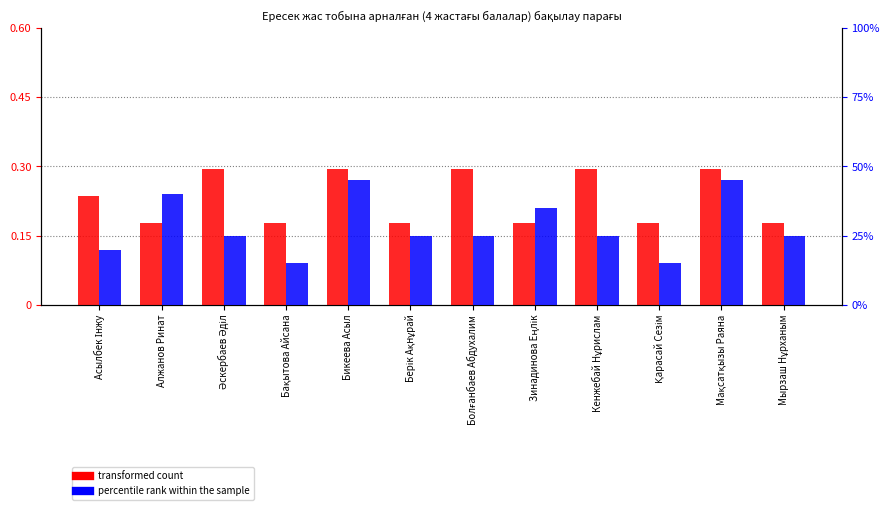

List the series in order of their peak value, lowest first.

percentile rank within the sample, transformed count